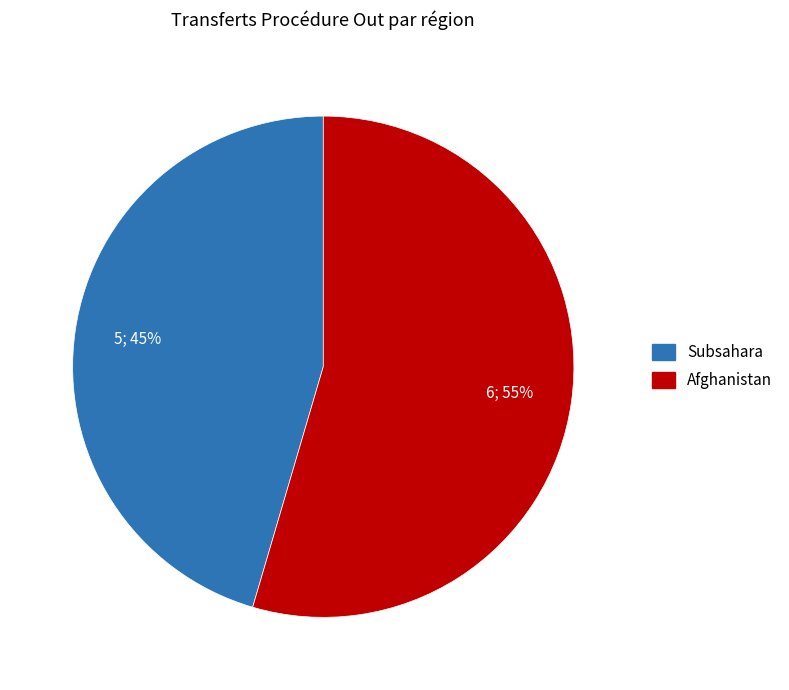

To the nearest percent, what is the average slice percentage?

50%